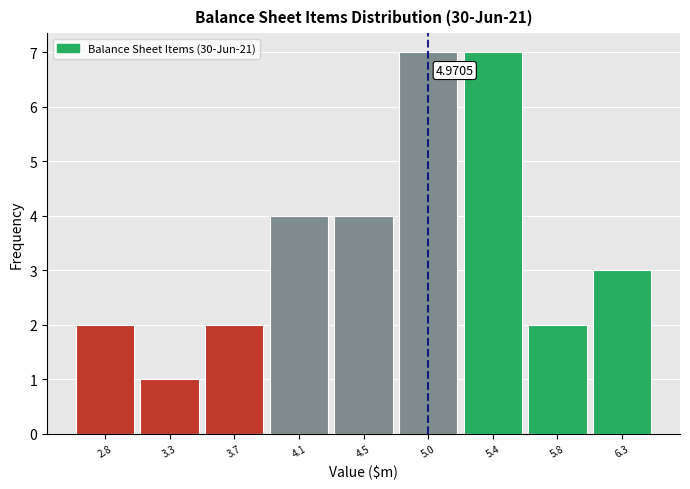

What is the difference between the second highest and second lowest values?

5